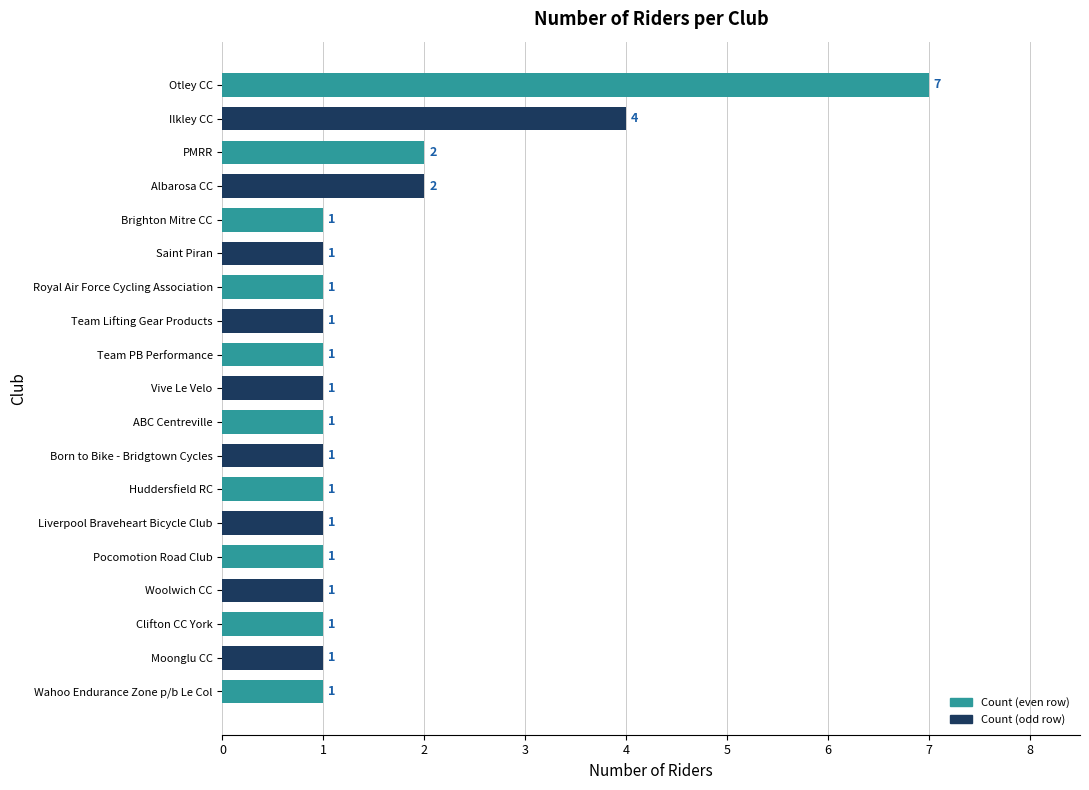

Reading bottom to top, what are all the values shown in this chart?

Wahoo Endurance Zone p/b Le Col=1	Moonglu CC=1	Clifton CC York=1	Woolwich CC=1	Pocomotion Road Club=1	Liverpool Braveheart Bicycle Club=1	Huddersfield RC=1	Born to Bike - Bridgtown Cycles=1	ABC Centreville=1	Vive Le Velo=1	Team PB Performance=1	Team Lifting Gear Products=1	Royal Air Force Cycling Association=1	Saint Piran=1	Brighton Mitre CC=1	Albarosa CC=2	PMRR=2	Ilkley CC=4	Otley CC=7